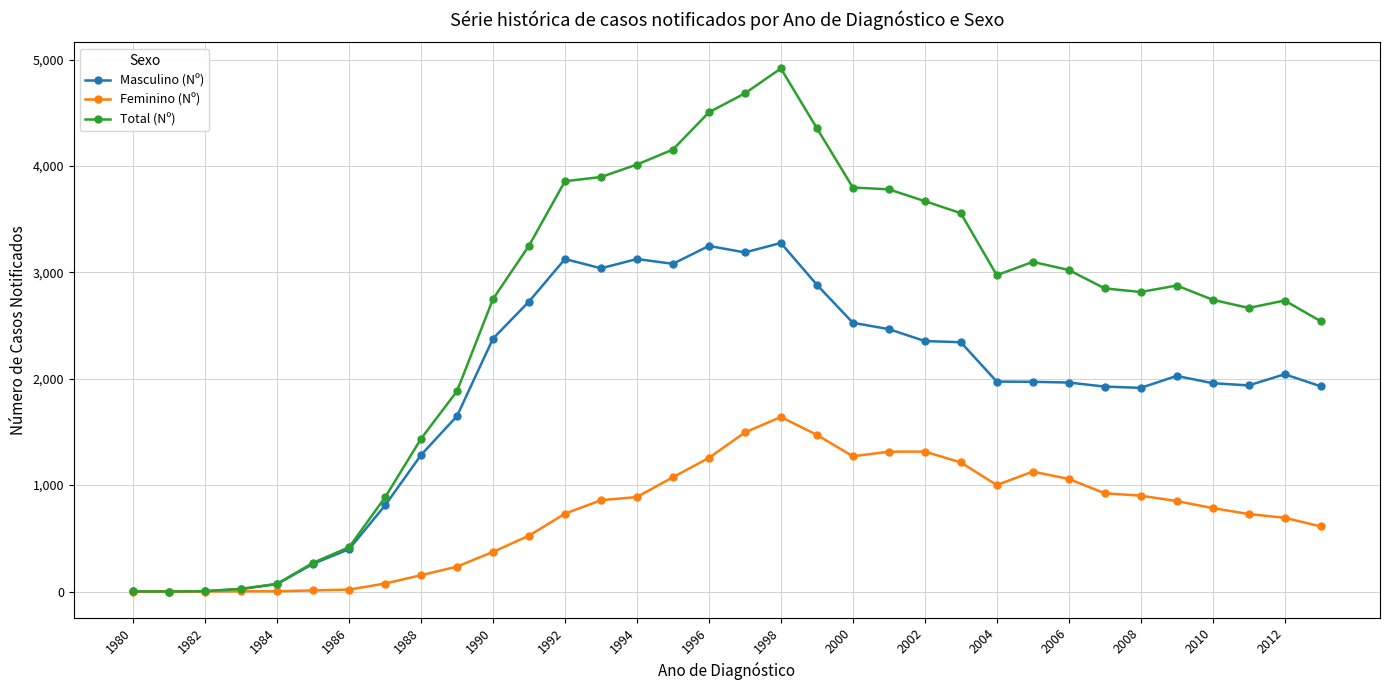

What are all the series names shown in the legend?

Masculino (Nº), Feminino (Nº), Total (Nº)